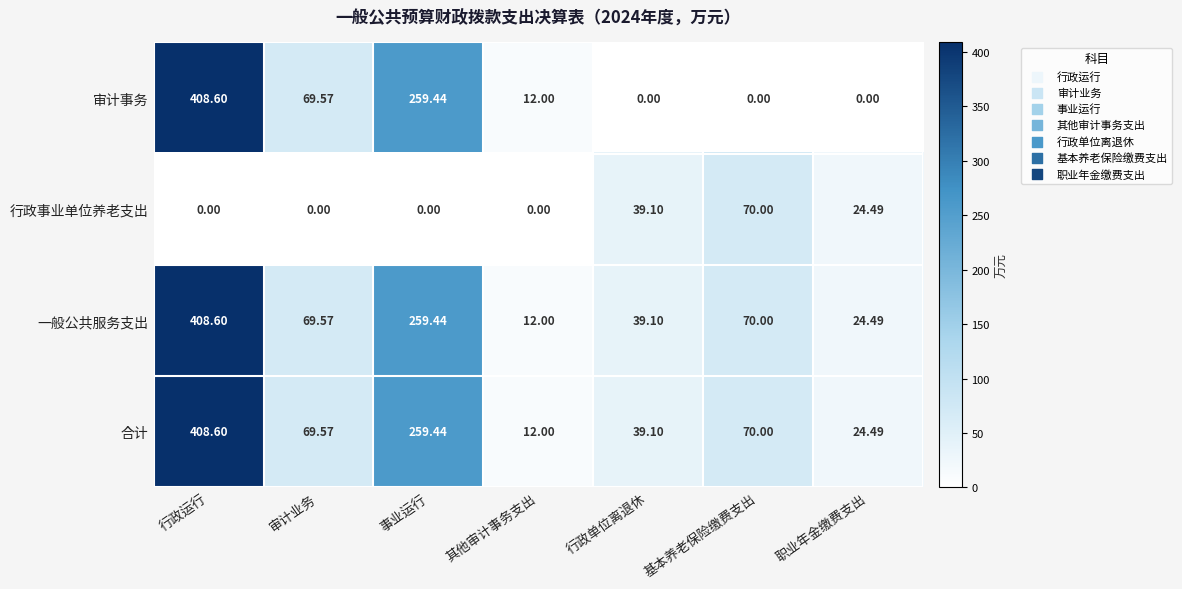

Where is 合计 nearest to the value 210?

事业运行